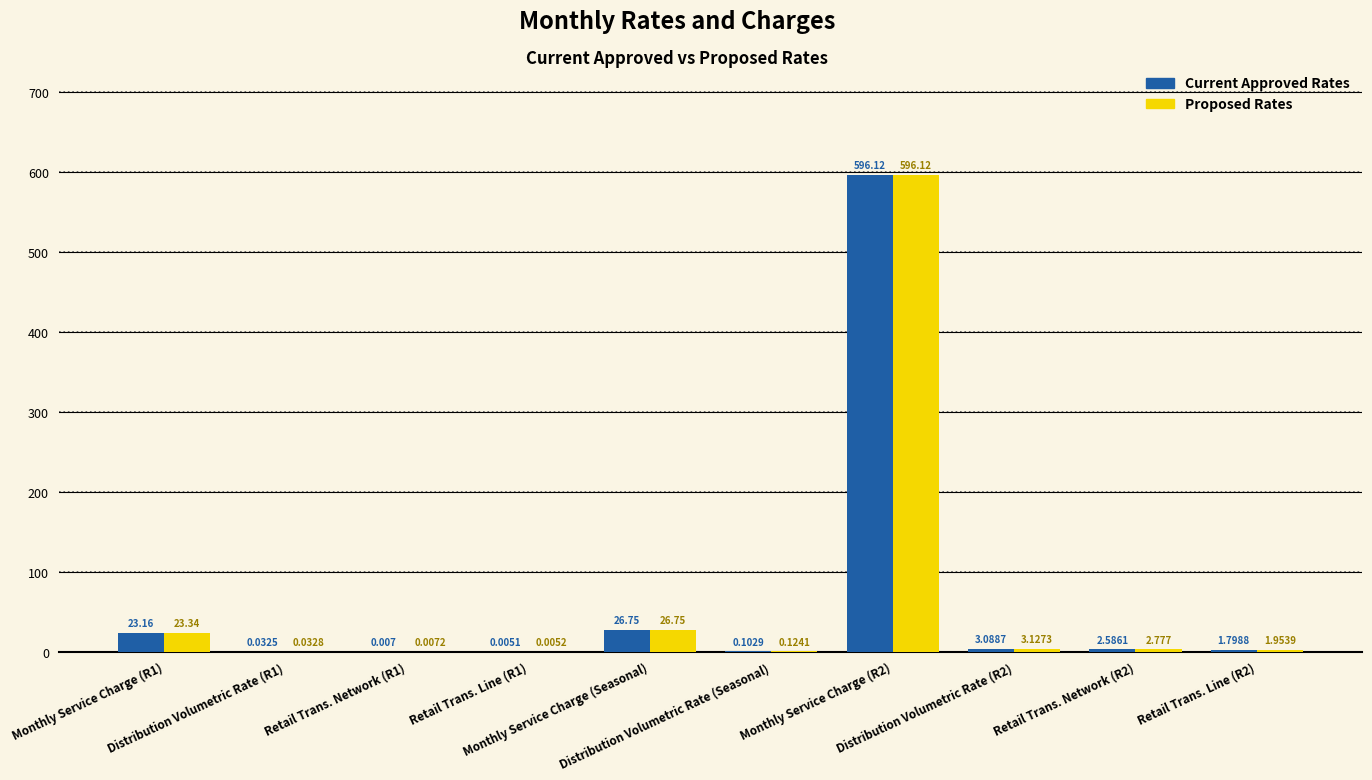

Which series has the largest total across all categories?

Proposed Rates